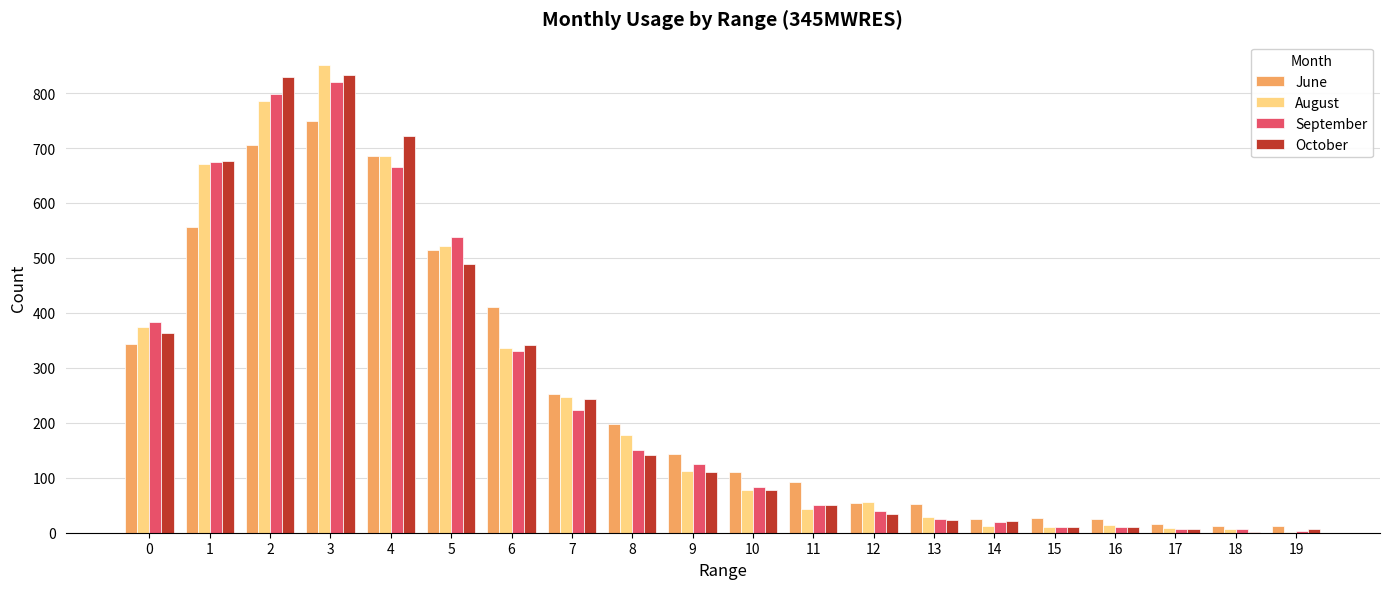

Is it true that June equals 143 at 9?

True